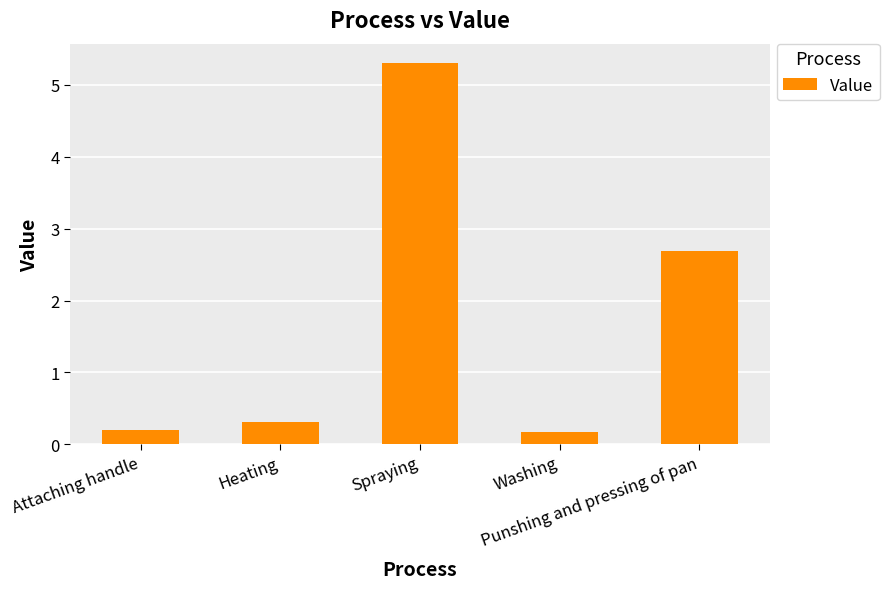

The chart shows a value of 0.2 at Attaching handle. True or false?

True